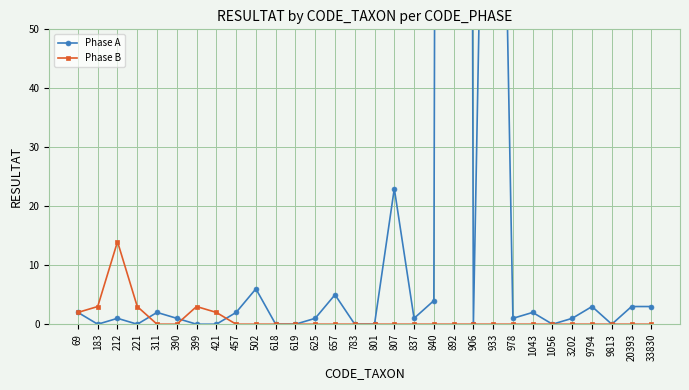

What are all the series names shown in the legend?

Phase A, Phase B